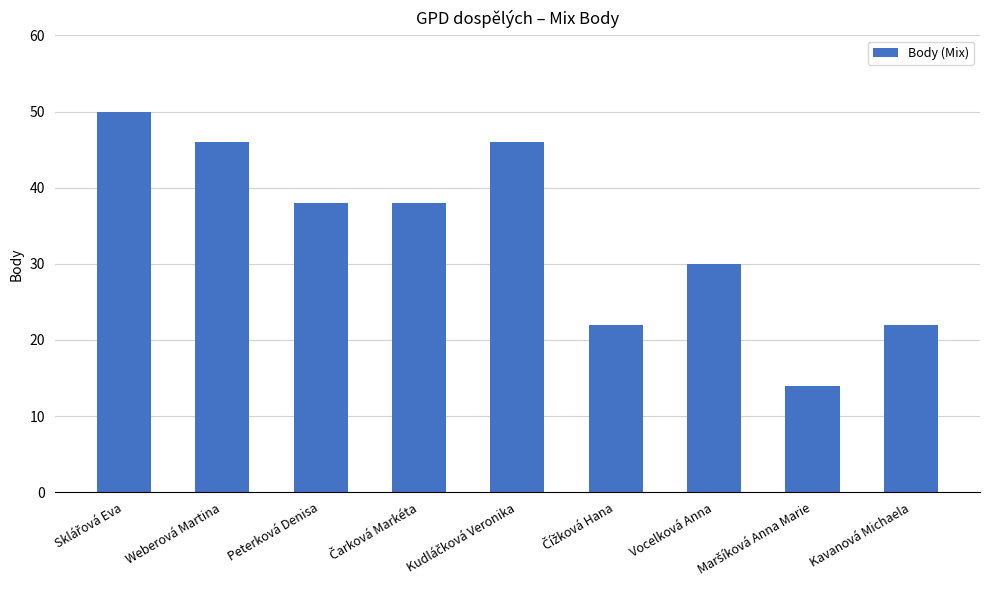

What is the average value?

34